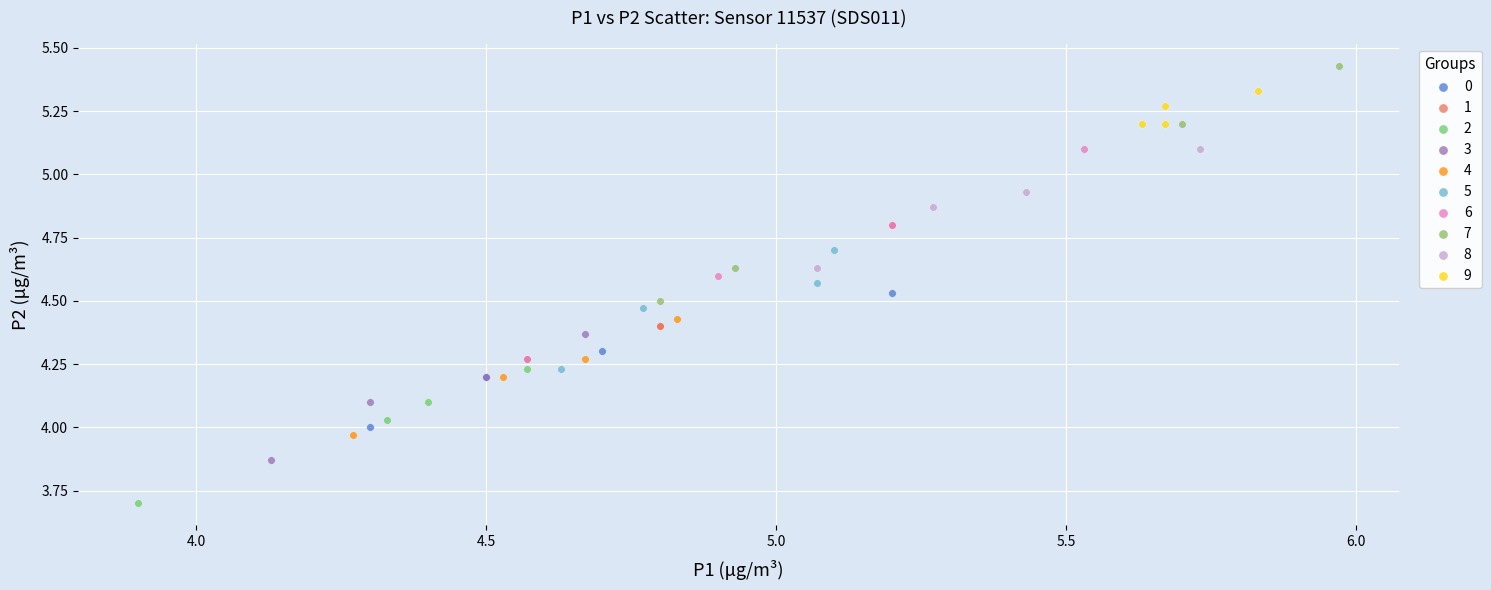

Which series reaches the maximum Y coordinate?

7